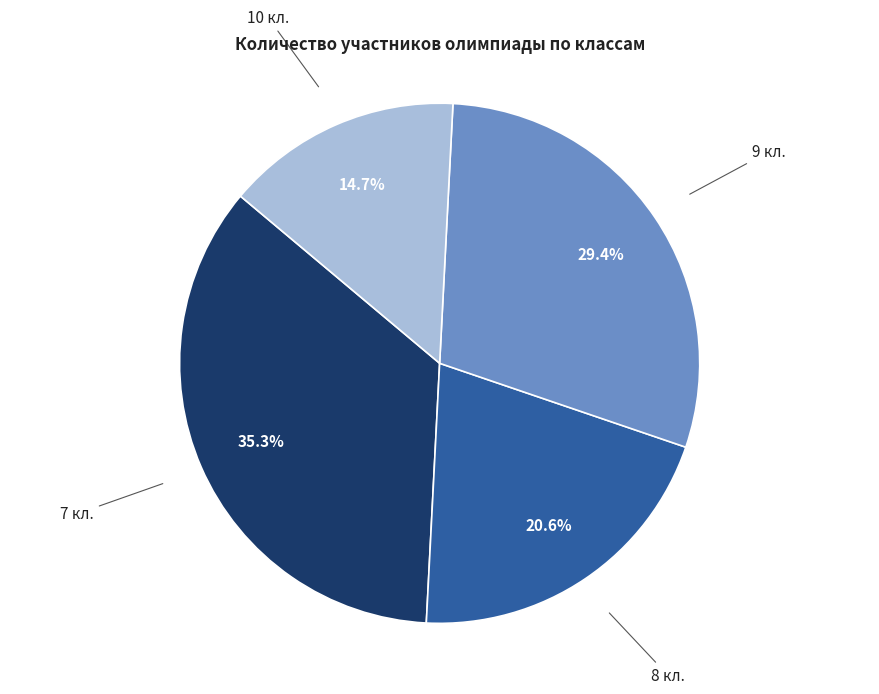

Does any single category account for the majority?

No